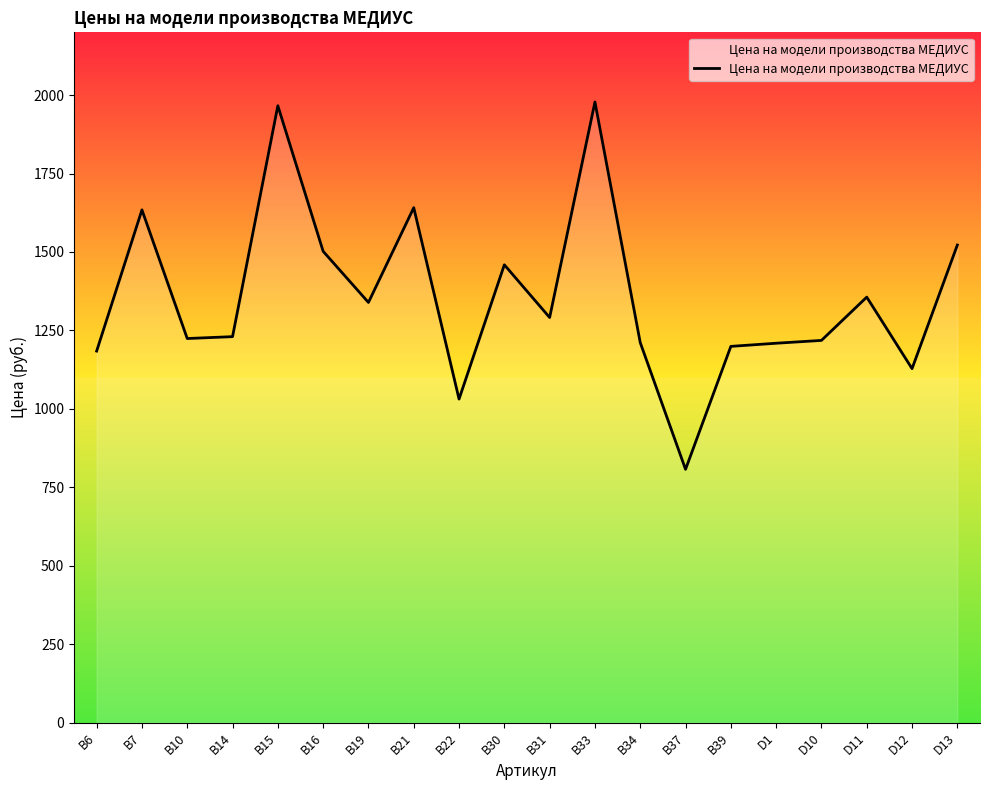

What is the smallest value displayed?

807